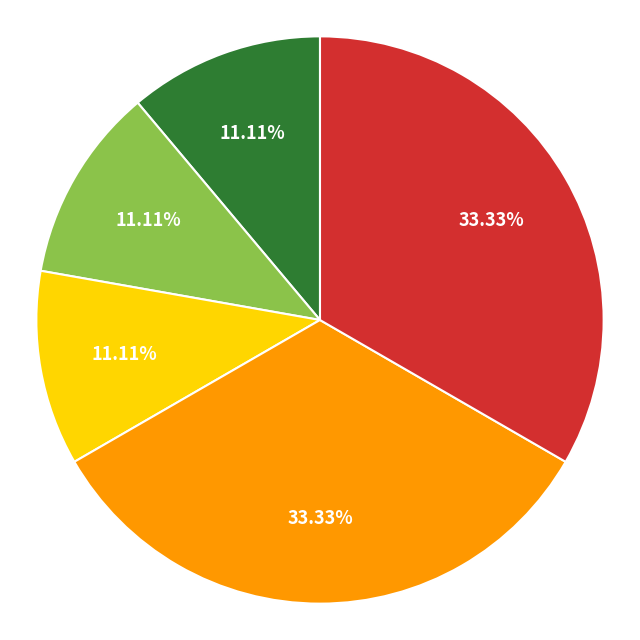

Is there a majority slice in this chart?

No